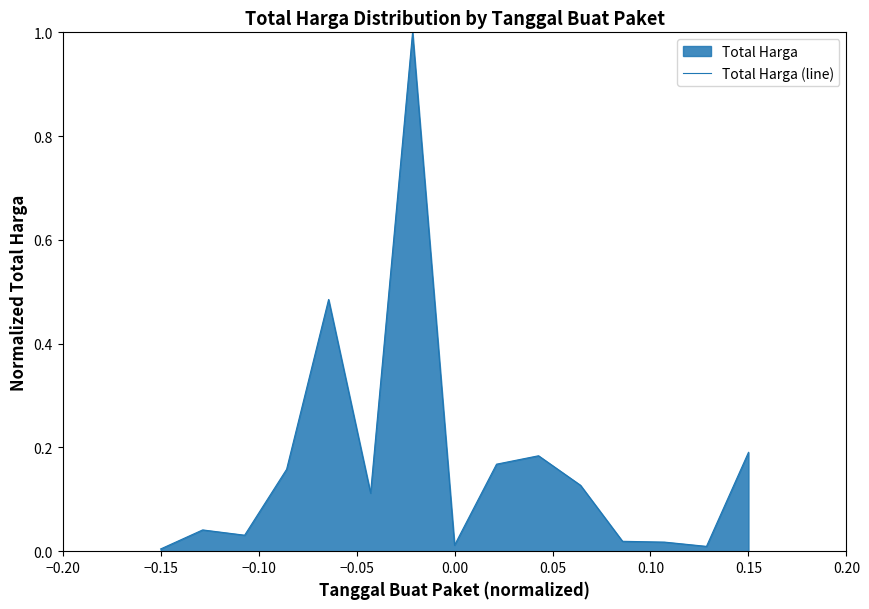

What is the greatest value displayed?

1.0